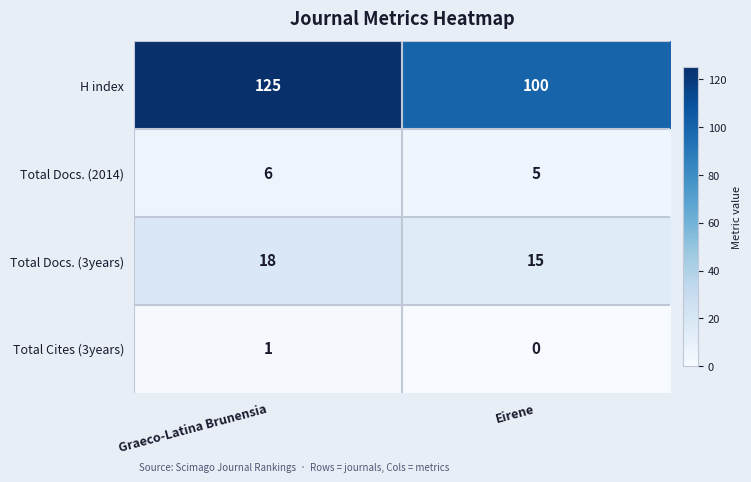

What is the minimum value for Total Docs. (2014)?

5